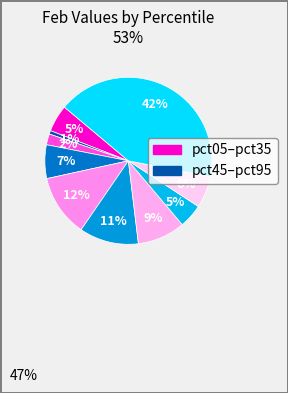

How many slices are in this pie chart?

10